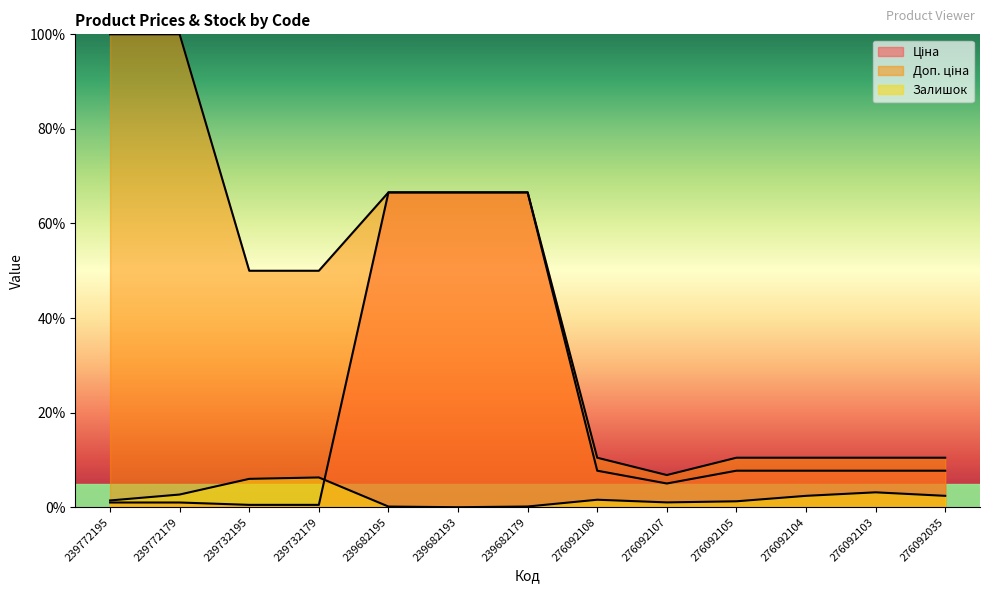

What is the difference between the maximum and second lowest values in the Ціна series?

66.1